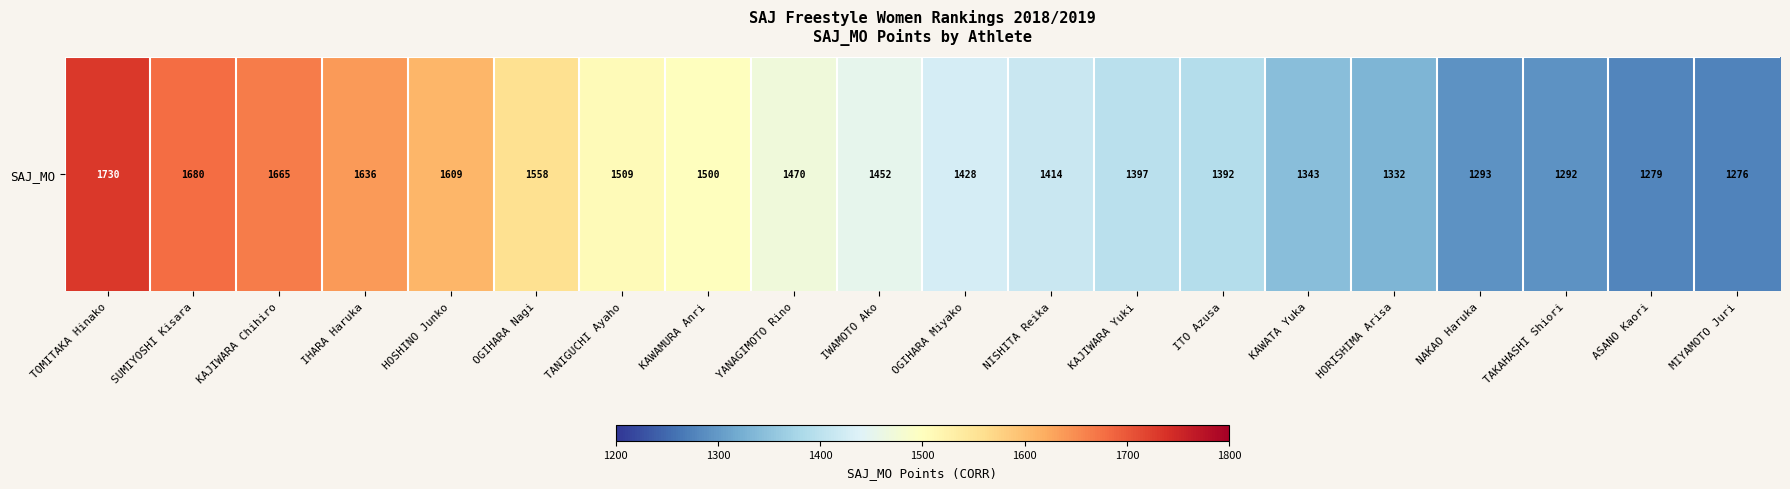

True or false: the data shows 1048 at TANIGUCHI Ayaho.

False